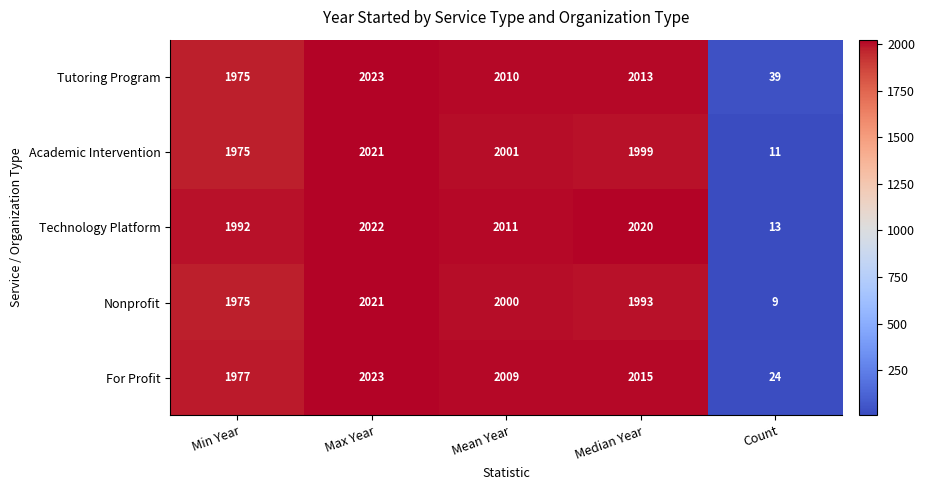

What is the total value across all series at Max Year?

10110